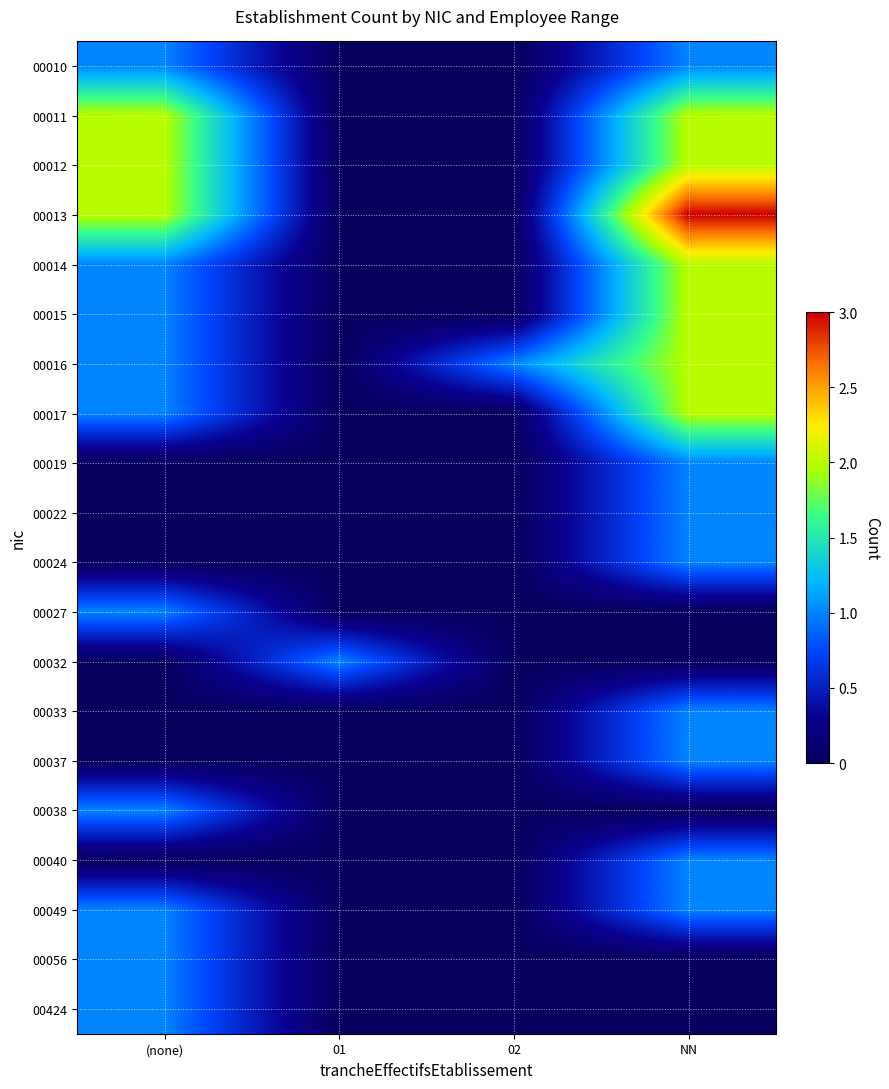

Reading left to right, what are all the values shown in this chart?

00010: (none)=1	01=0	02=0	NN=1
00011: (none)=2	01=0	02=0	NN=2
00012: (none)=2	01=0	02=0	NN=2
00013: (none)=2	01=0	02=0	NN=3
00014: (none)=1	01=0	02=0	NN=2
00015: (none)=1	01=0	02=0	NN=2
00016: (none)=1	01=0	02=1	NN=2
00017: (none)=1	01=0	02=0	NN=2
00019: (none)=0	01=0	02=0	NN=1
00022: (none)=0	01=0	02=0	NN=1
00024: (none)=0	01=0	02=0	NN=1
00027: (none)=1	01=0	02=0	NN=0
00032: (none)=0	01=1	02=0	NN=0
00033: (none)=0	01=0	02=0	NN=1
00037: (none)=0	01=0	02=0	NN=1
00038: (none)=1	01=0	02=0	NN=0
00040: (none)=0	01=0	02=0	NN=1
00049: (none)=1	01=0	02=0	NN=1
00056: (none)=1	01=0	02=0	NN=0
00424: (none)=1	01=0	02=0	NN=0